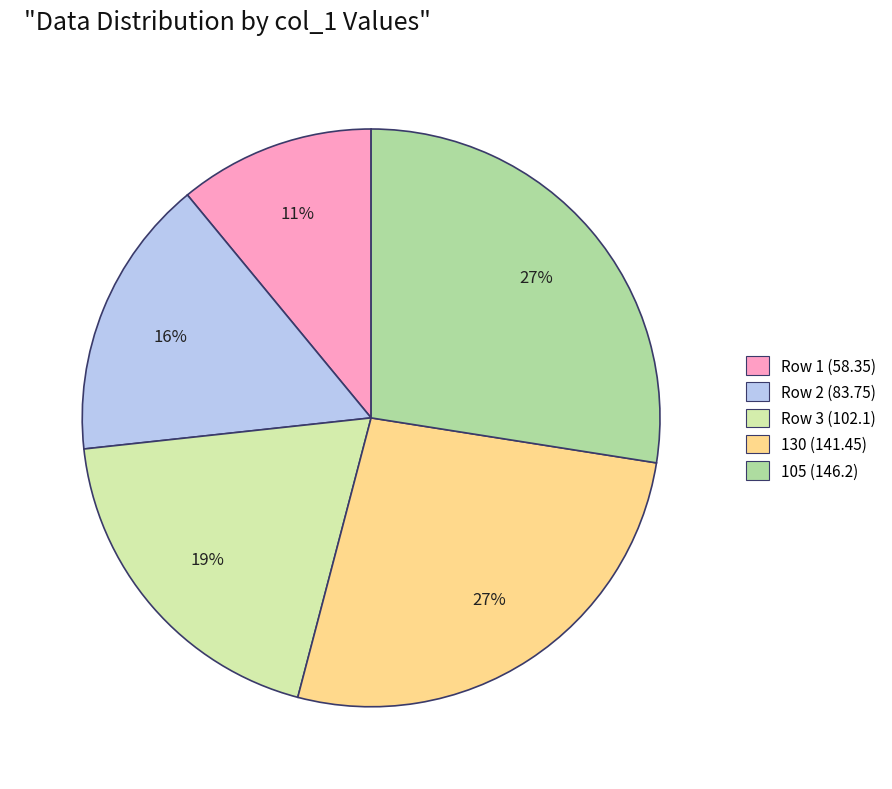

To the nearest percent, what is the combined percentage of Row 3 (102.1) and Row 1 (58.35)?

30%